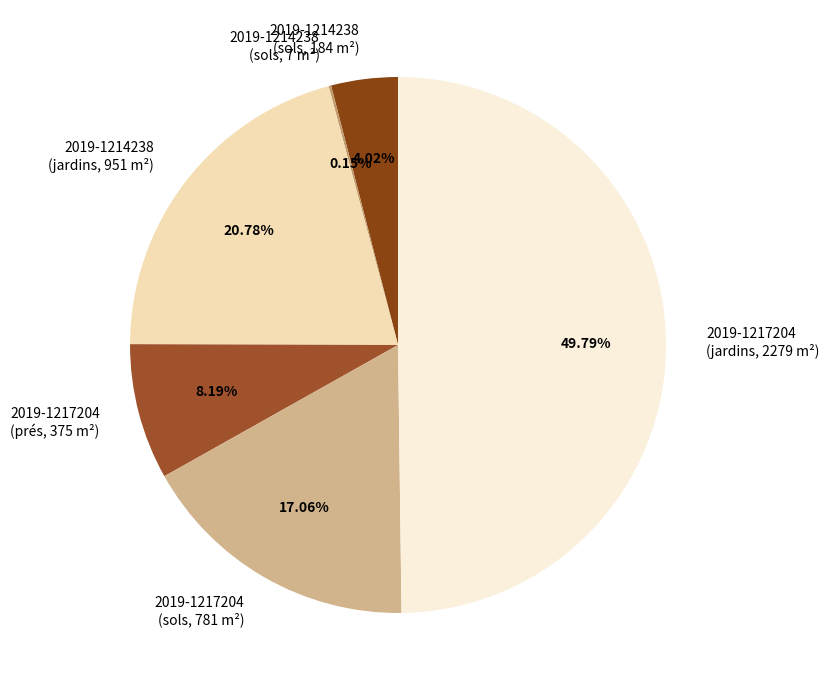

Between 2019-1217204 (sols, 781 m²) and 2019-1217204 (prés, 375 m²), which is larger?

2019-1217204 (sols, 781 m²)